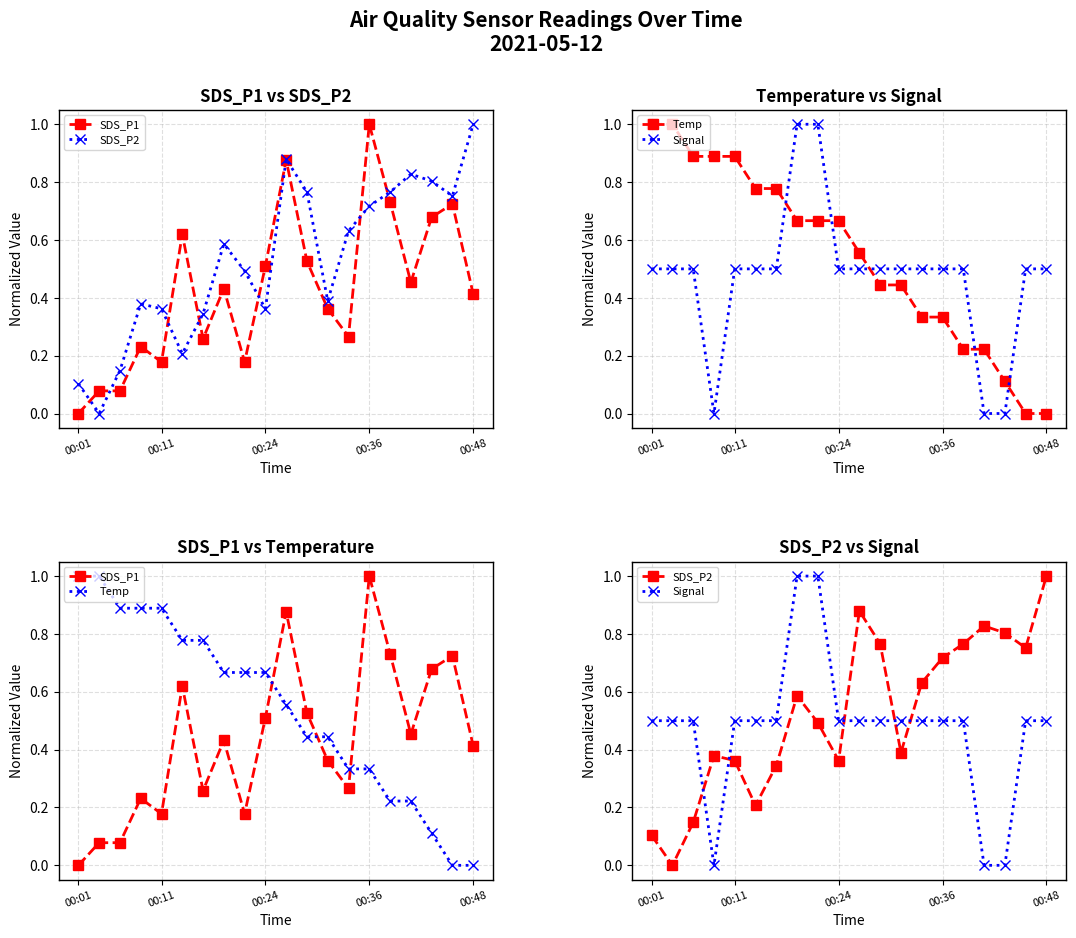

At which category does the chart reach its peak across all series?

00:36